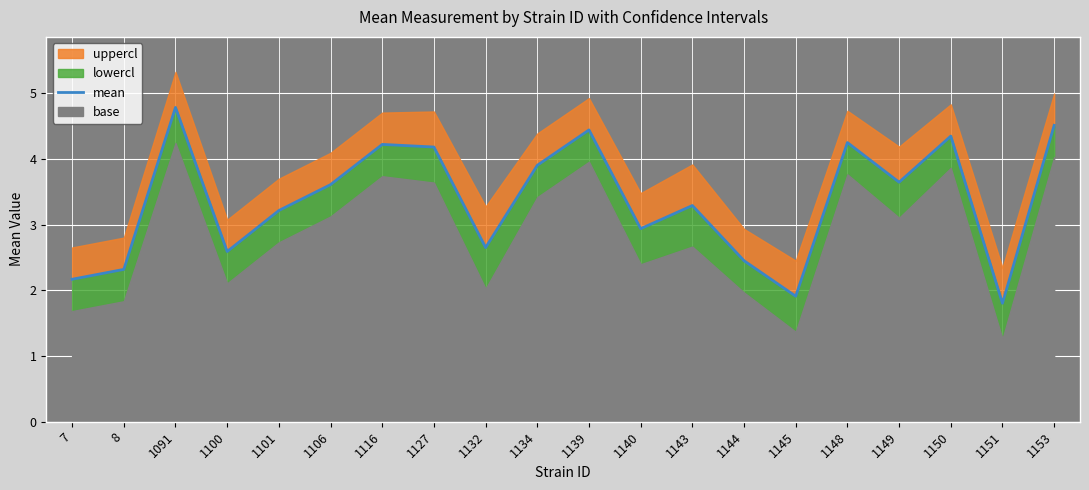

At which label is the value closest to 3?

1140